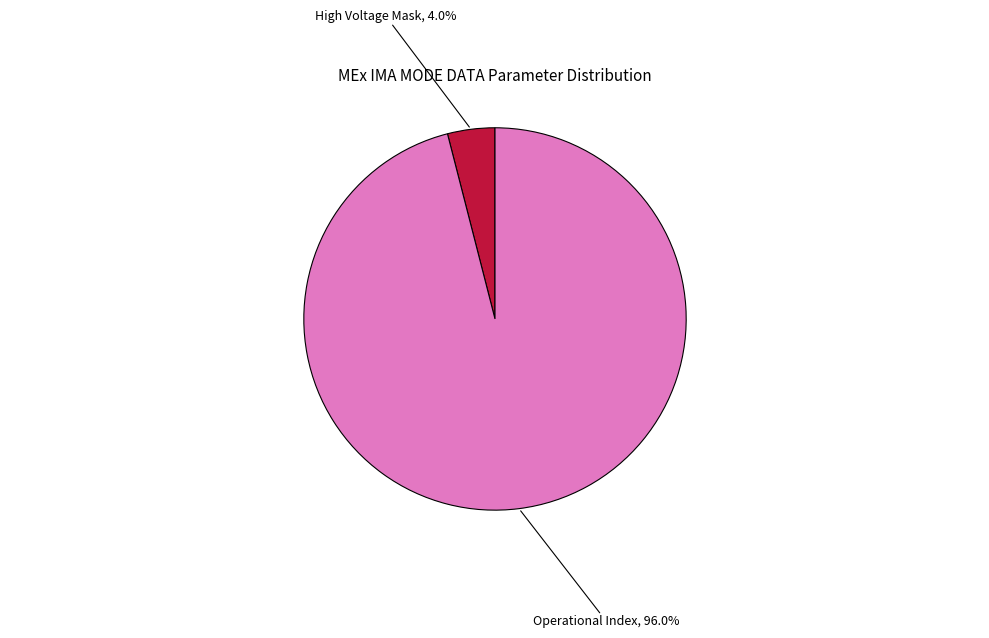

Count the number of slices in the pie.

2